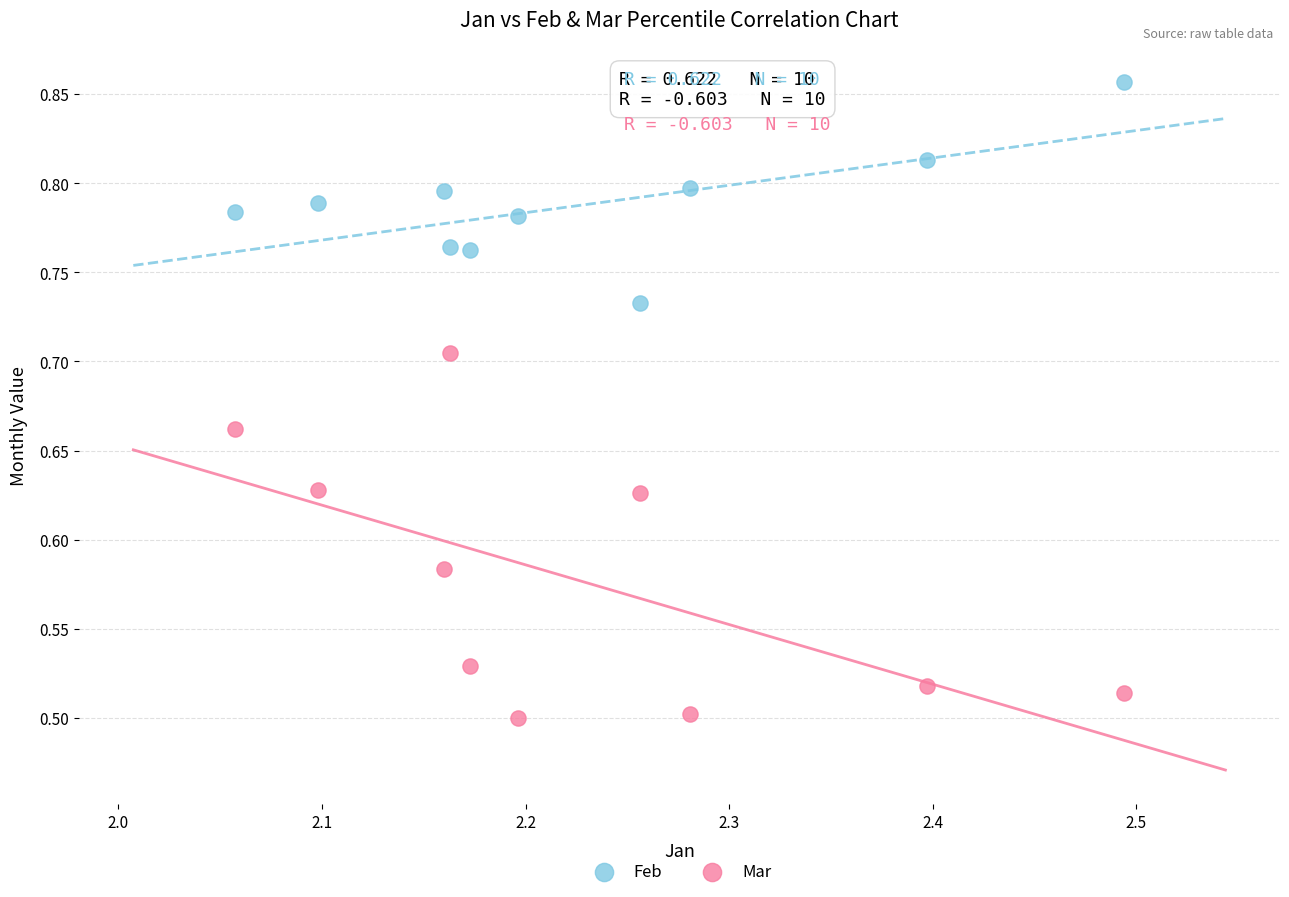

What are all the series names shown in the legend?

Feb, Mar